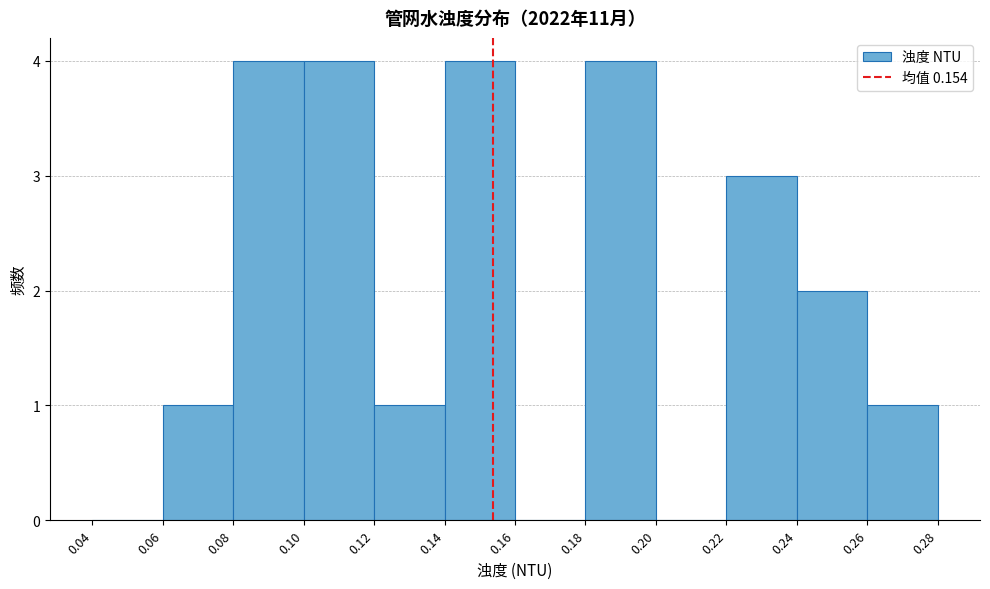

Reading left to right, list every bar in this chart as the range it spans on the x-axis followed by its height. The values are not printed on the chart, so give them approximately, as read against the axis.

0.04 to 0.06: 0
0.06 to 0.08: 1
0.08 to 0.10: 4
0.10 to 0.12: 4
0.12 to 0.14: 1
0.14 to 0.16: 4
0.16 to 0.18: 0
0.18 to 0.20: 4
0.20 to 0.22: 0
0.22 to 0.24: 3
0.24 to 0.26: 2
0.26 to 0.28: 1